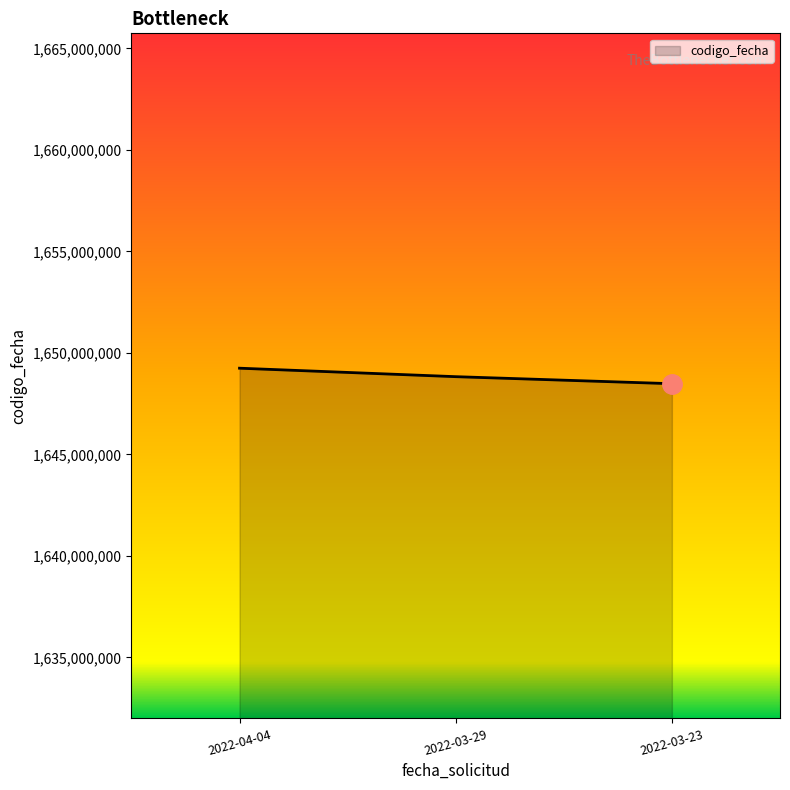

How many distinct data groups are displayed?

1